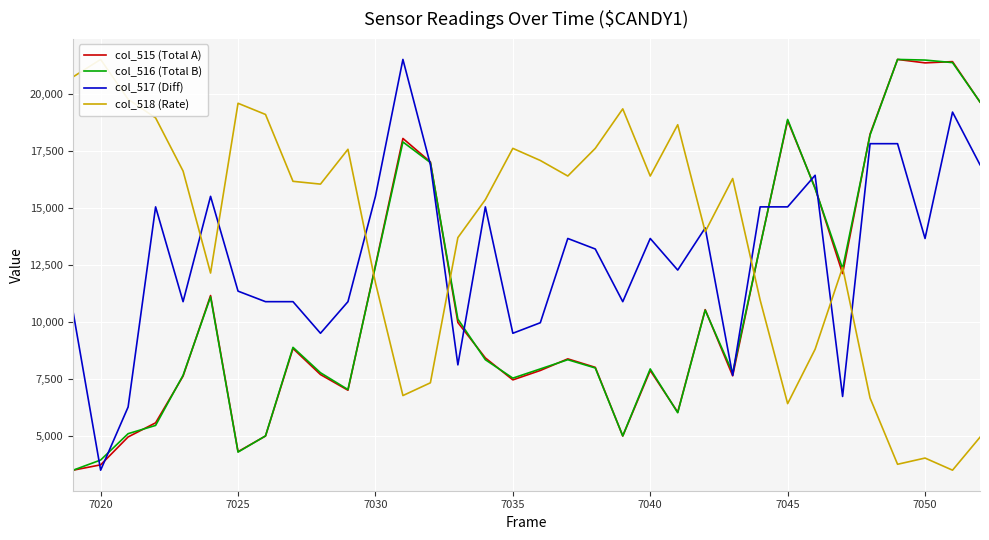

What are all the series names shown in the legend?

col_515 (Total A), col_516 (Total B), col_517 (Diff), col_518 (Rate)